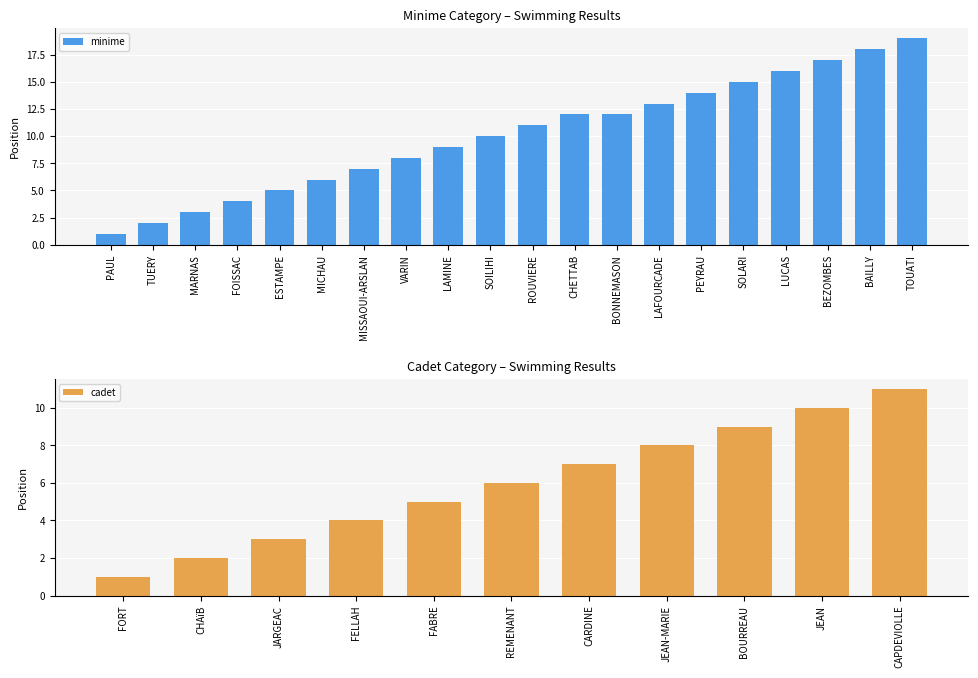

Which has a higher value, CHETTAB or SOLARI?

SOLARI